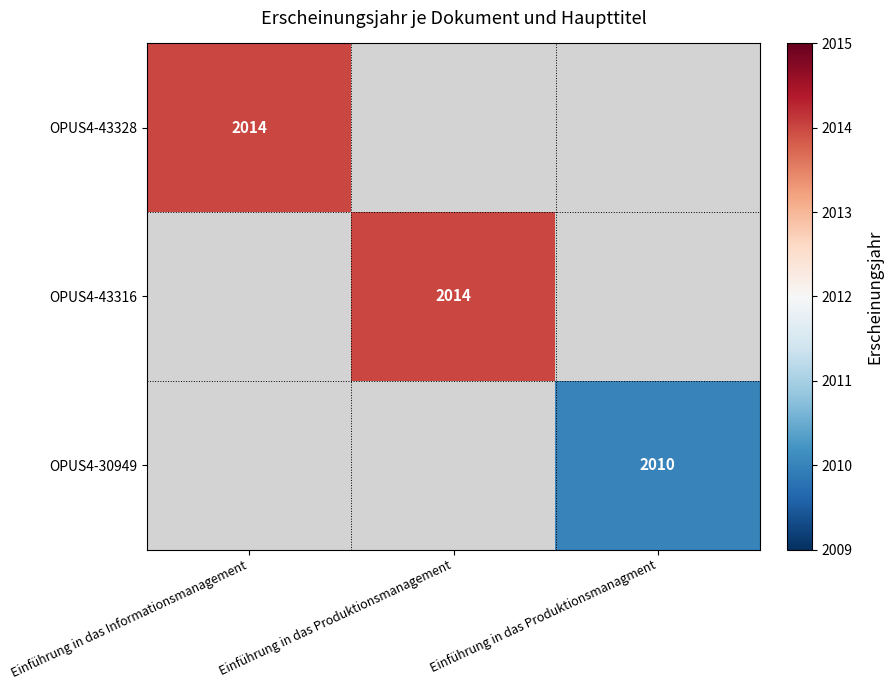

The OPUS4-43328 series shows 2014 at Einführung in das Informationsmanagement. True or false?

True